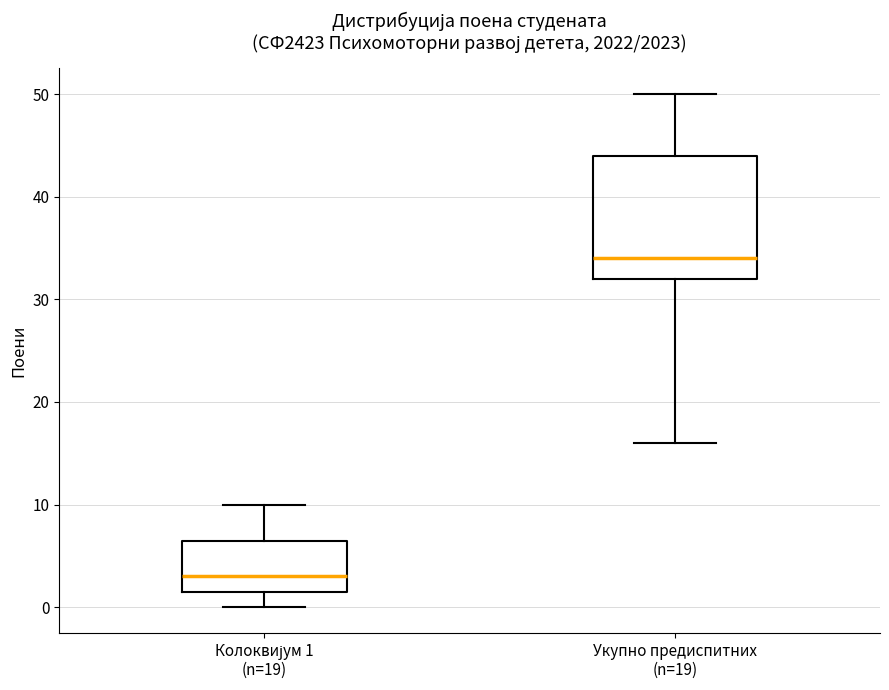

Reading left to right, read every box against the y-axis: the position of its median line, the range the box covers, and the ends of its whiskers. The values are not printed on the chart, so give them approximately, as read against the axis.

Колоквијум 1 (n=19): median 3, box 2 to 7, whiskers 0 to 10
Укупно предиспитних (n=19): median 34, box 32 to 44, whiskers 16 to 50